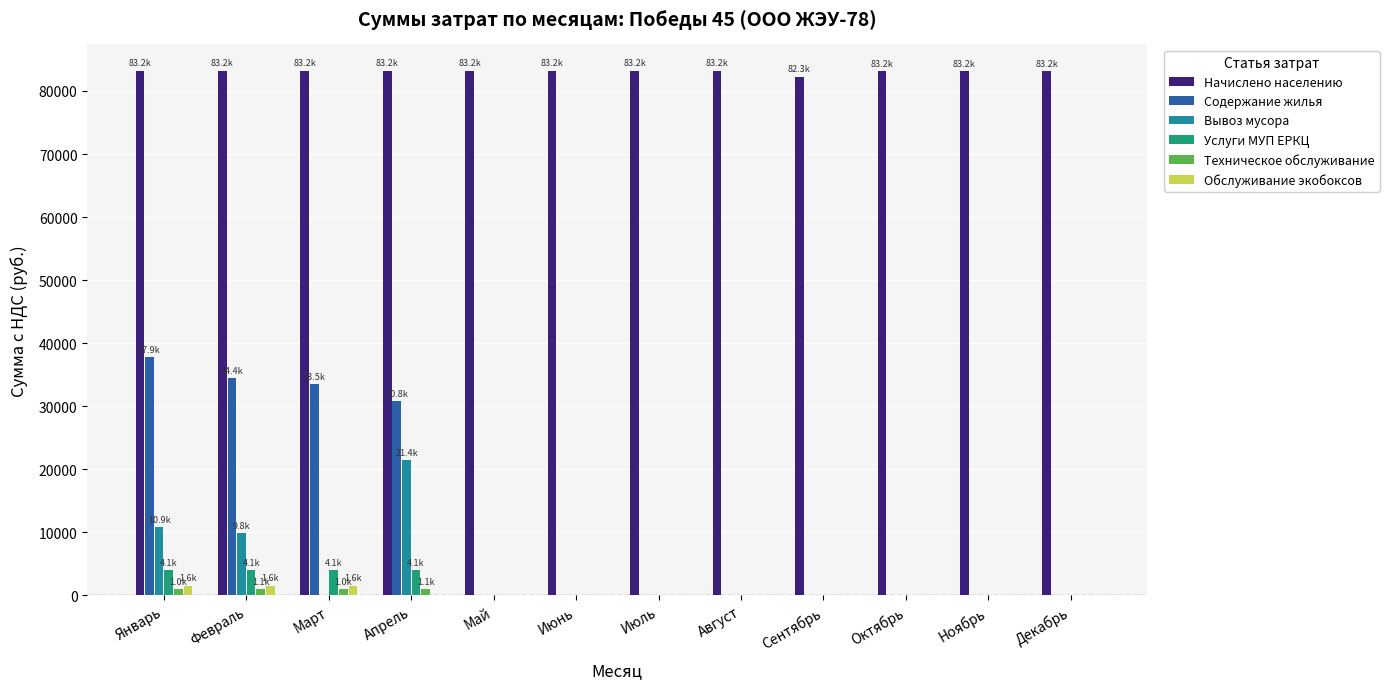

Which series has the largest total across all categories?

Начислено населению